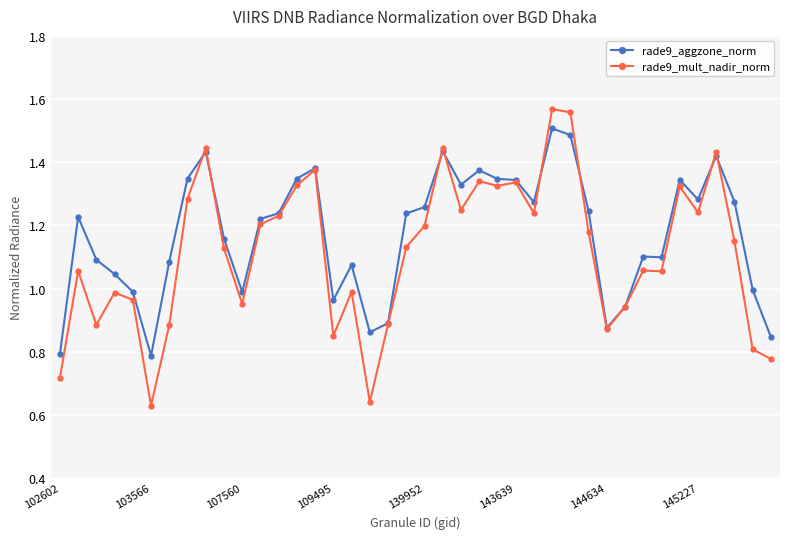

Which series has the largest total across all categories?

rade9_aggzone_norm